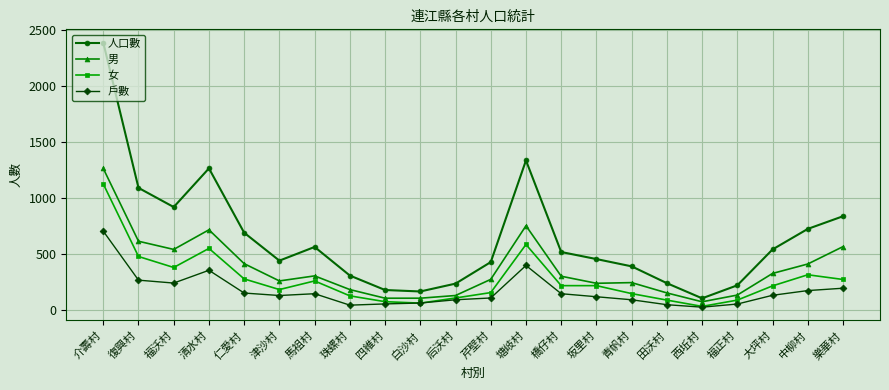

The 人口數 series shows 133 at 田沃村. True or false?

False